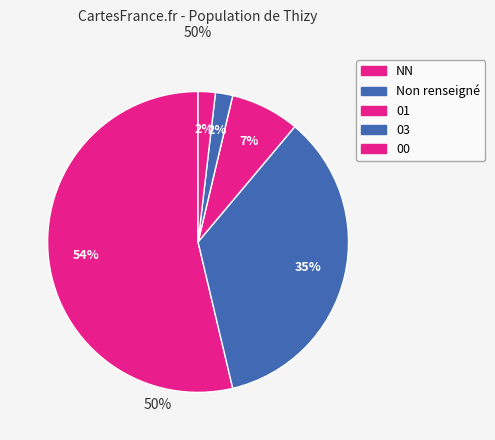

How many slices are in this pie chart?

5